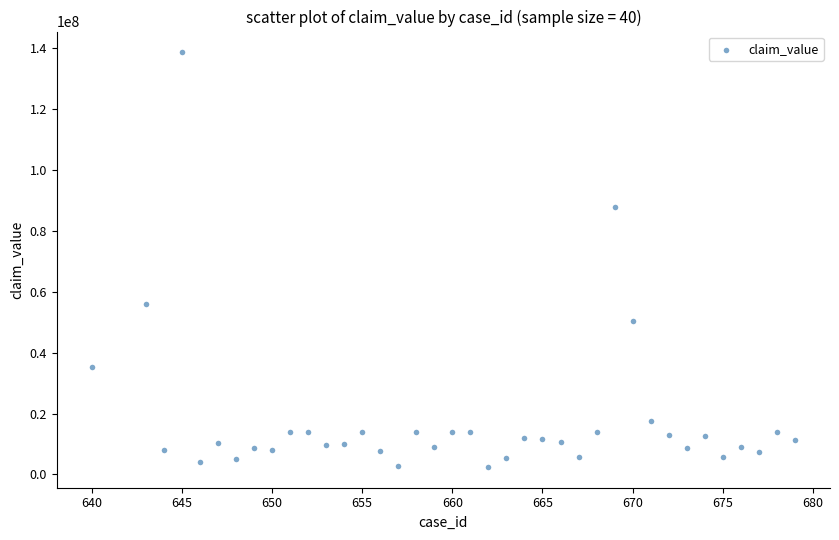

What Y value in the scatter plot is closest to 70593024?

56076105